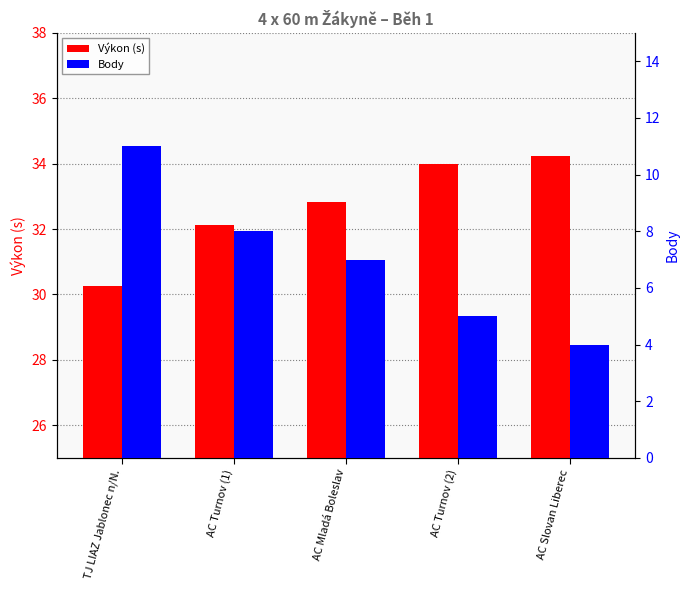

At AC Turnov (2), list the series in order from smallest to largest.

Body, Výkon (s)